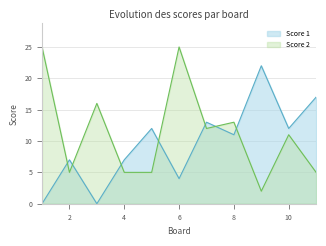

The Score 2 series shows 7 at 11. True or false?

False